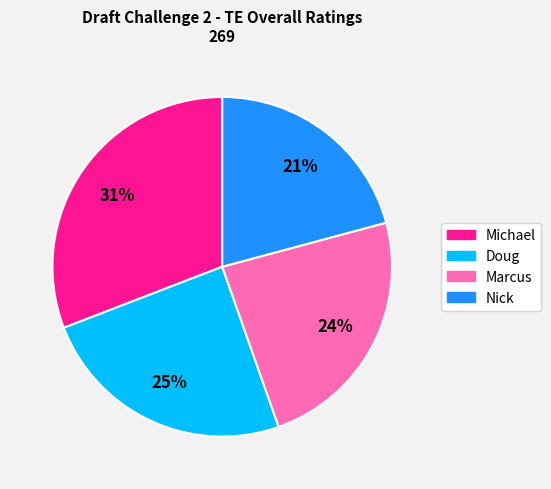

Count the number of slices in the pie.

4